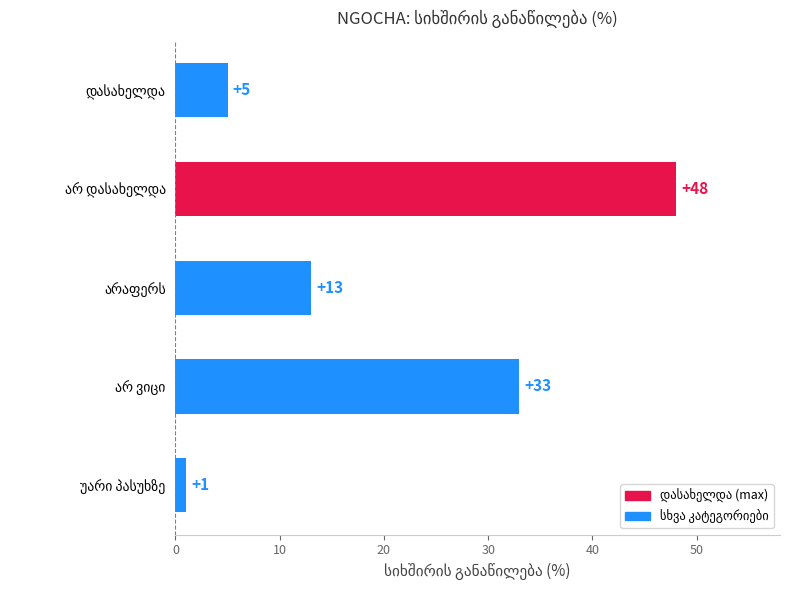

What is the greatest value displayed?

48